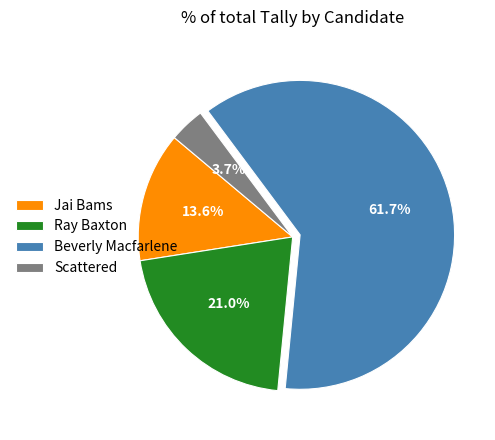

Which slice represents more than half of the pie?

Beverly Macfarlene